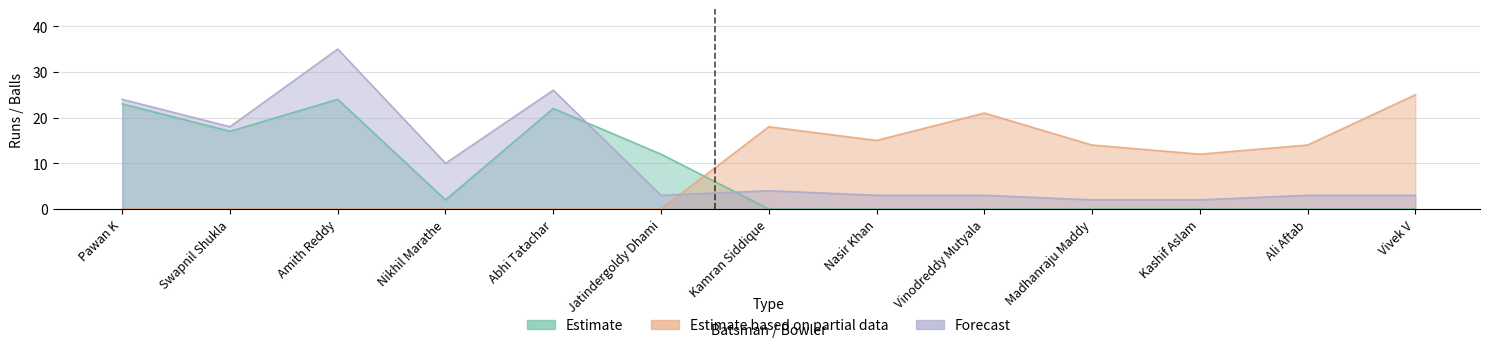

Which series has the largest total across all categories?

Forecast